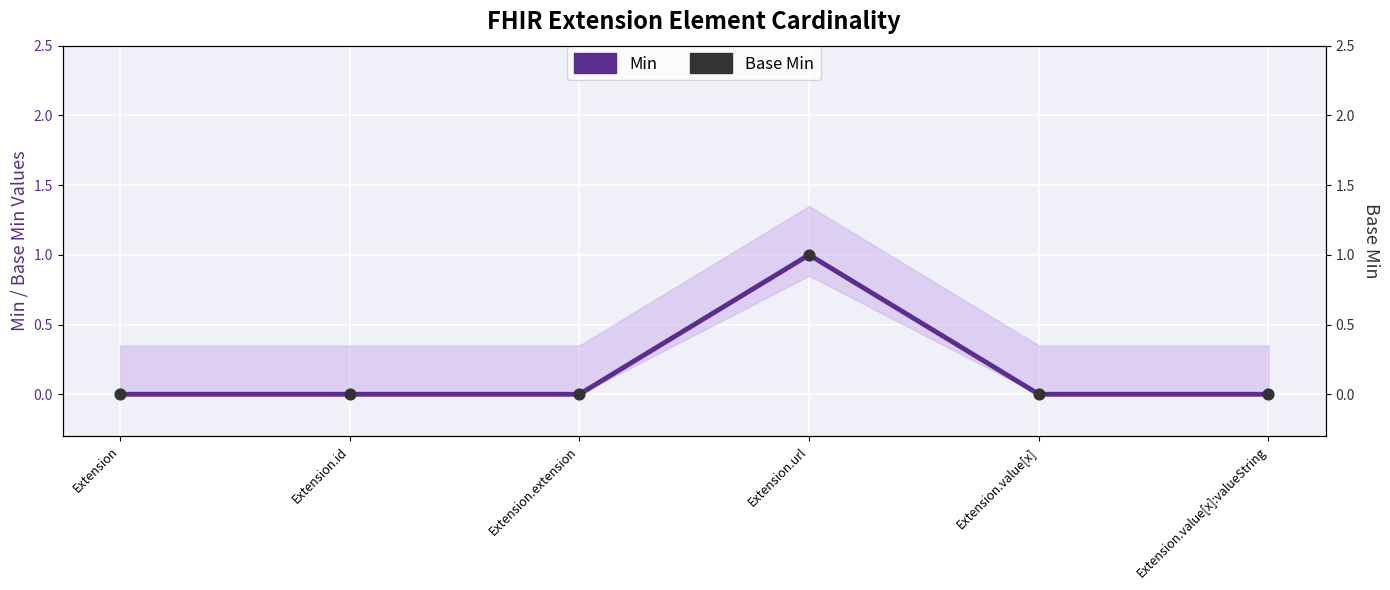

What are all the series names shown in the legend?

Min, Base Min